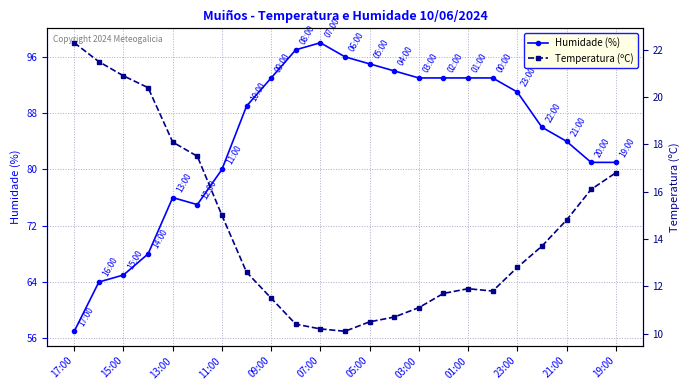

Reading left to right, list all the values displayed in this chart.

Humidade (%): 57.0	64.0	65.0	68.0	76.0	75.0	80.0	89.0	93.0	97.0	98.0	96.0	95.0	94.0	93.0	93.0	93.0	93.0	91.0	86.0	84.0	81.0	81.0
Temperatura (ºC): 22.3	21.5	20.9	20.4	18.1	17.5	15.0	12.6	11.5	10.4	10.2	10.1	10.5	10.7	11.1	11.7	11.9	11.8	12.8	13.7	14.8	16.1	16.8